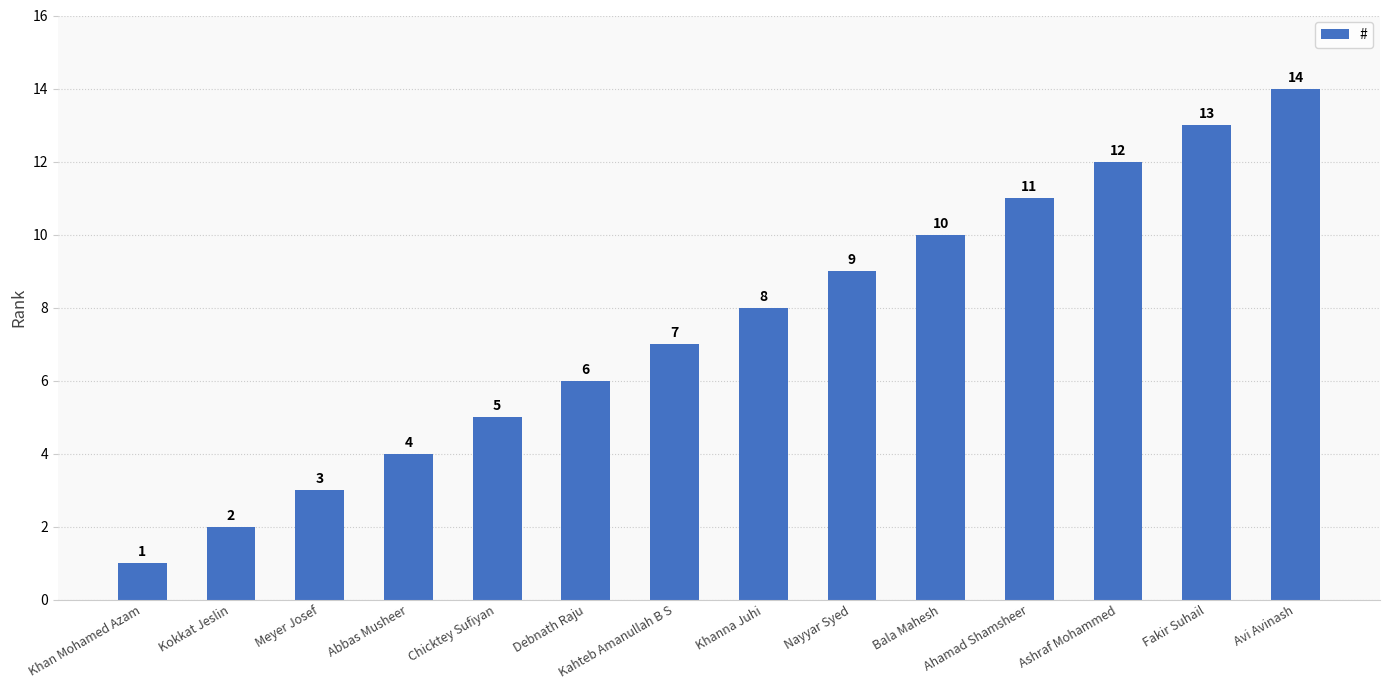

Approximately how many times larger is the value at Bala Mahesh compared to Debnath Raju?

1.7